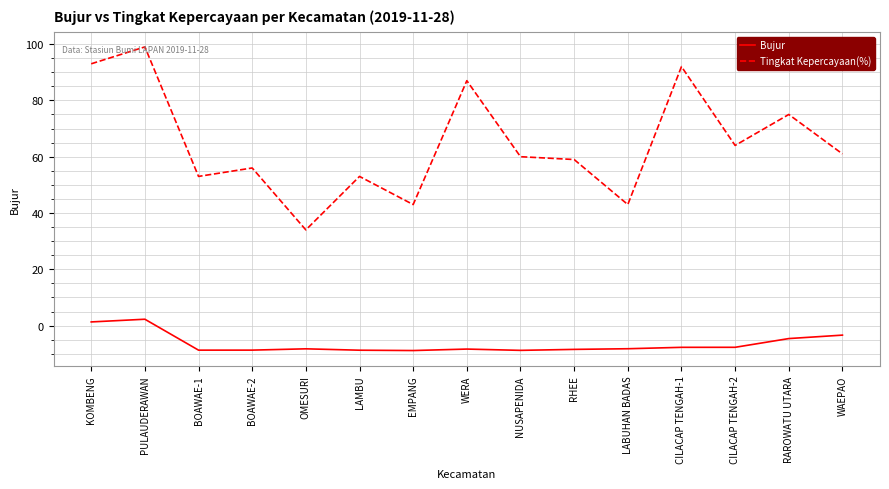

Is it true that Tingkat Kepercayaan(%) equals 76.1 at EMPANG?

False